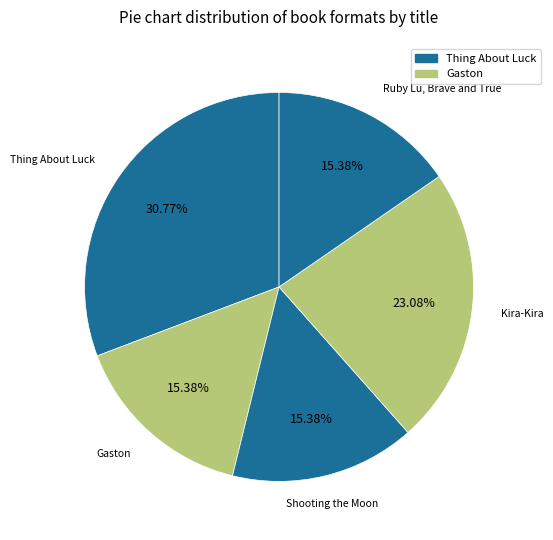

How many segments does this pie chart have?

5